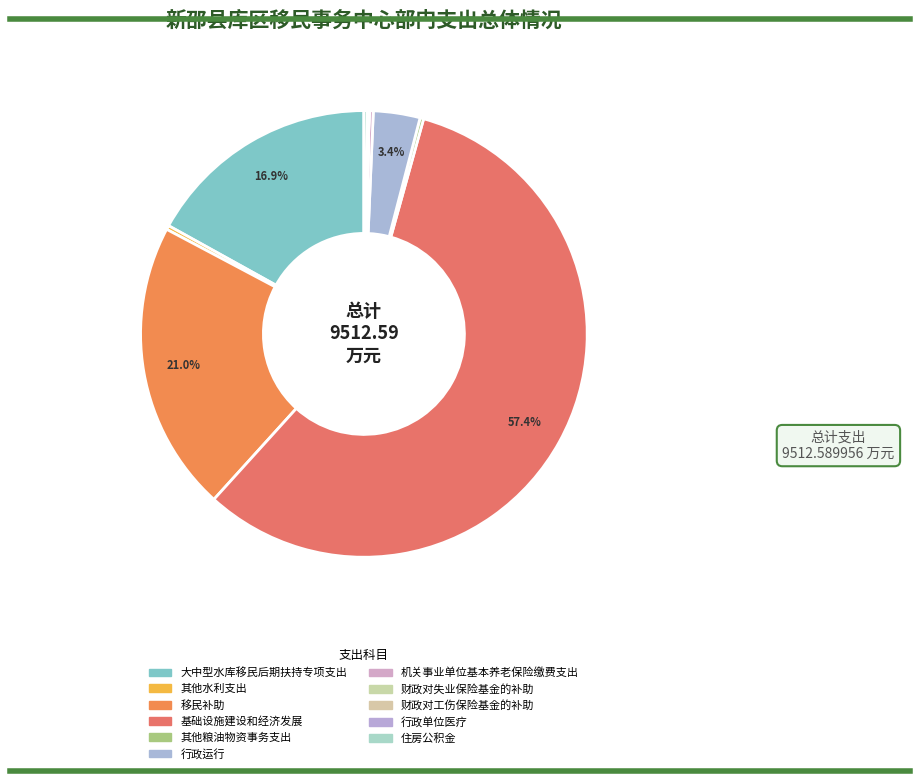

True or false: 其他粮油物资事务支出 accounts for 12% of the total.

False